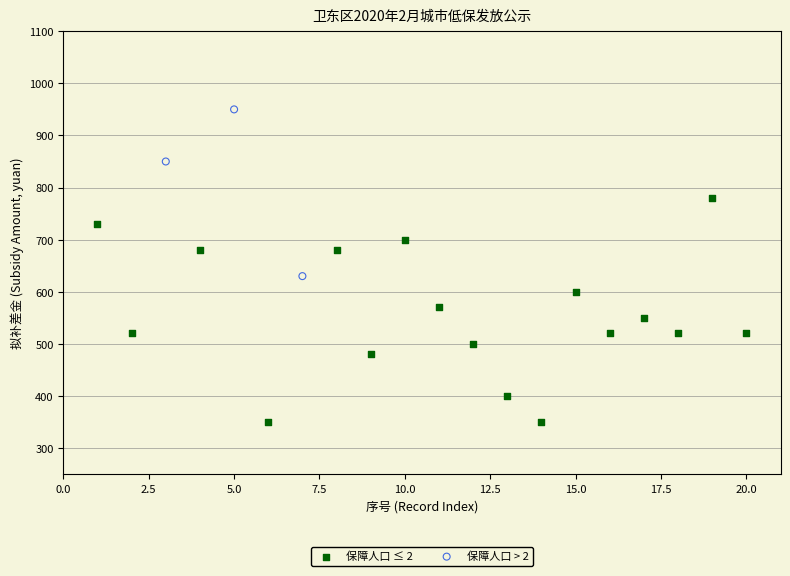

Which series reaches the minimum Y coordinate?

保障人口 ≤ 2